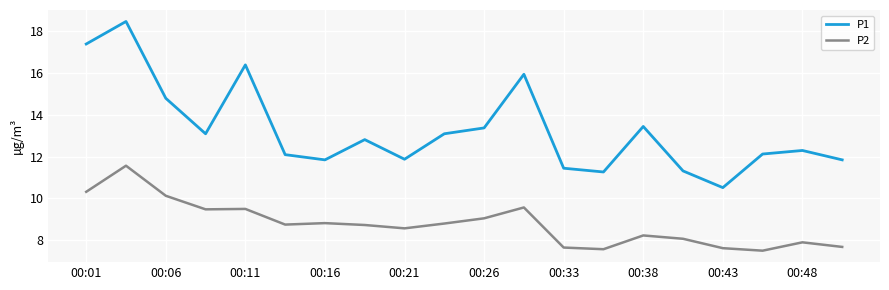

True or false: P1 and P2 intersect in this chart.

False